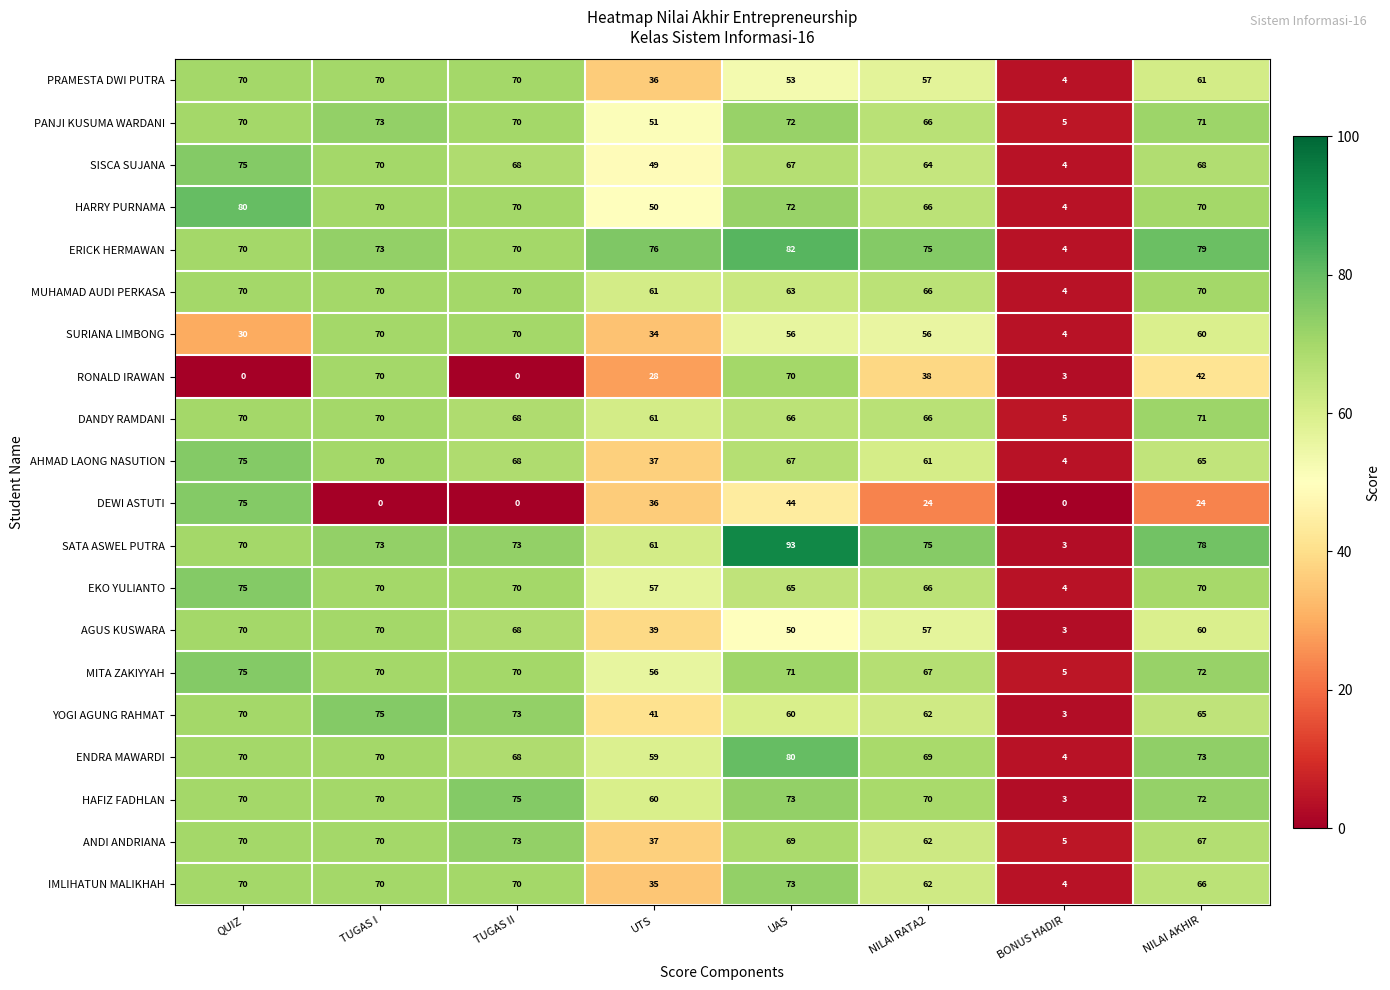

Is it true that HAFIZ FADHLAN equals 70 at TUGAS I?

True